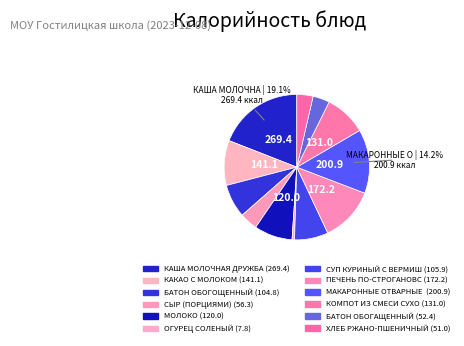

To the nearest percent, what is the average slice percentage?

8%